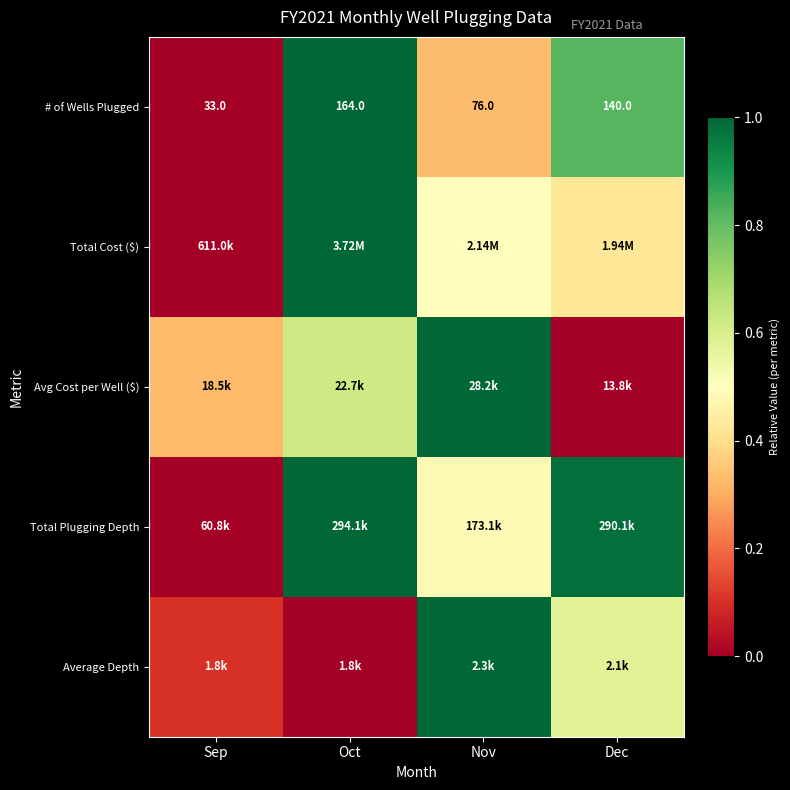

Is it true that # of Wells Plugged equals 0.6 at Sep?

False